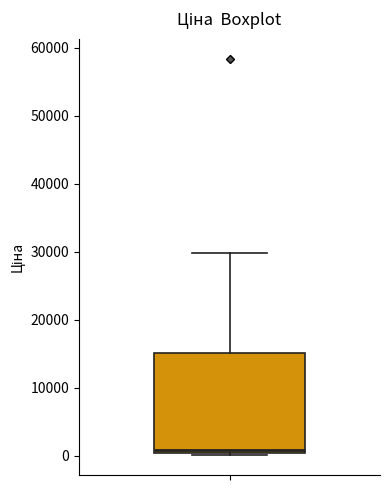

Transcribe this box plot: give where the median line is, the range the box spans, and where the two whiskers end, as read against the y-axis. The values are not printed on the chart, so give them approximately, as read against the axis.

median 1000, box 0 to 15000, whiskers 0 to 30000